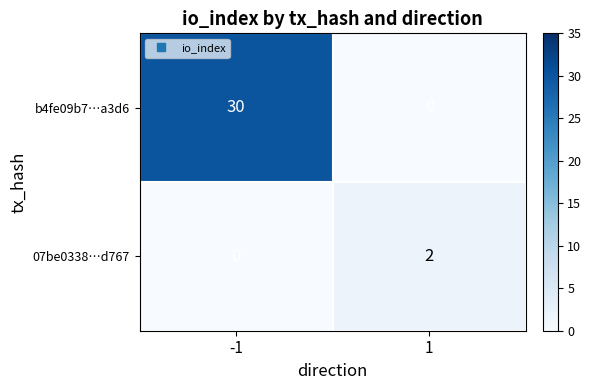

Which series changed the most between -1 and 1?

b4fe09b7…a3d6